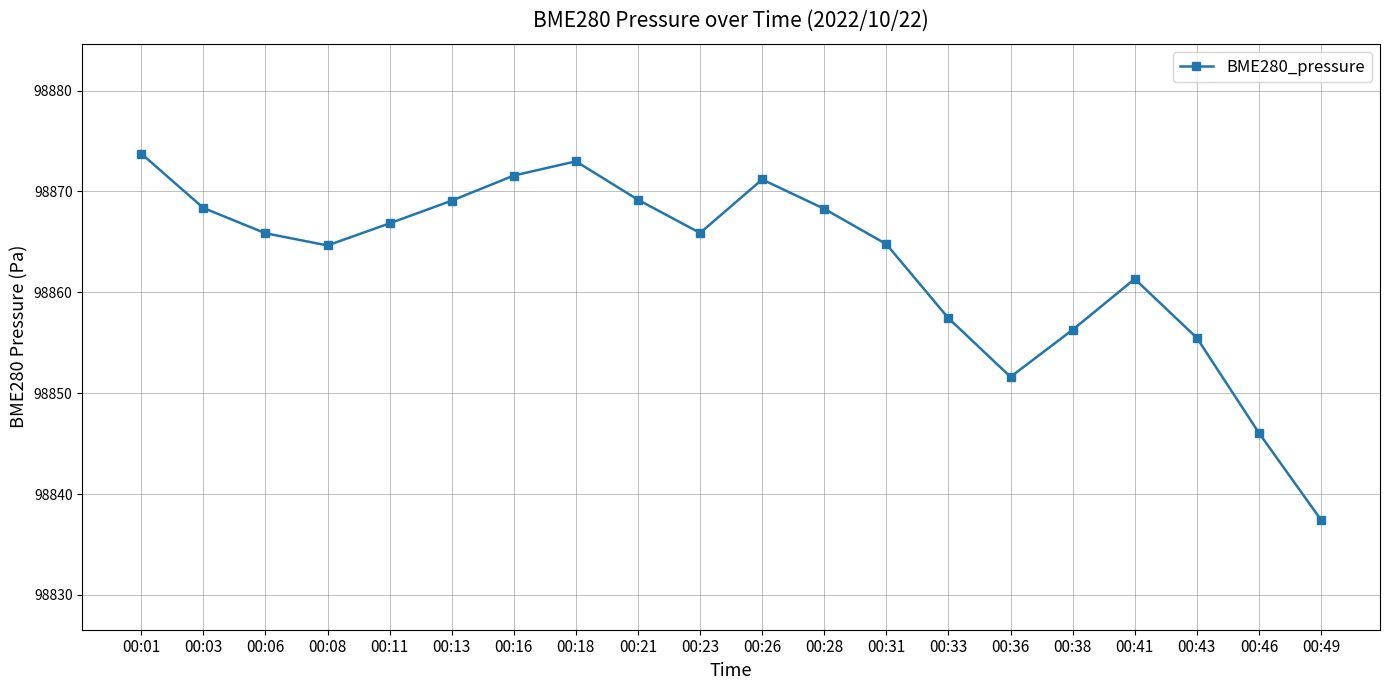

Approximately how many times larger is the value at 00:11 compared to 00:31?

1.0